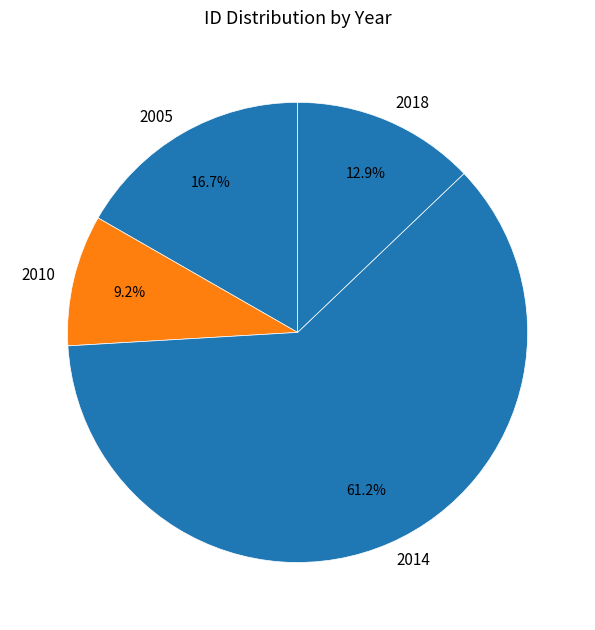

Which slice represents more than half of the pie?

2014